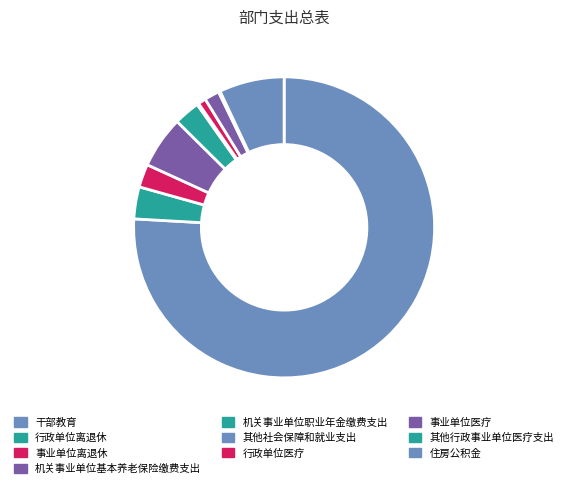

What is the smallest slice in the pie chart?

其他行政事业单位医疗支出